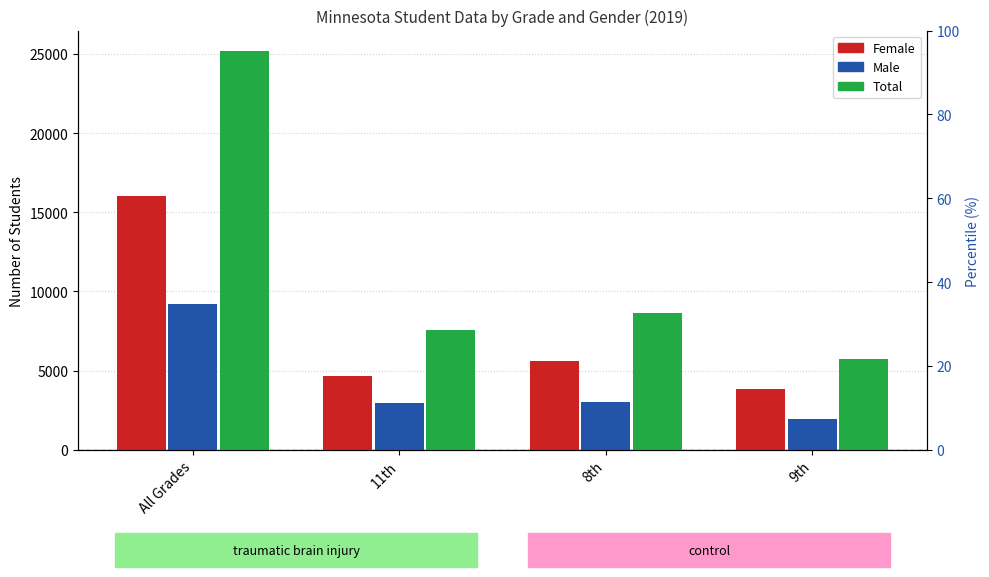

Does the chart contain stacked bars?

No